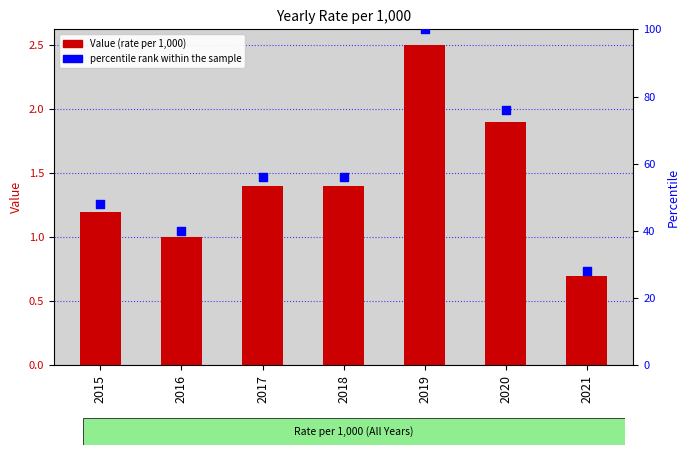

Which series contains the lowest Y value?

Value